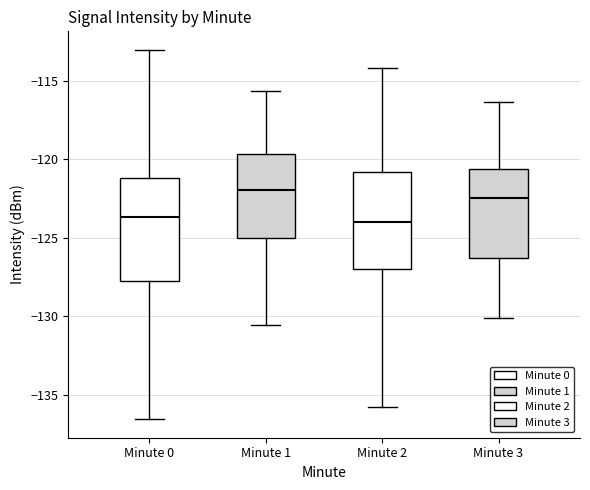

Which box's median line is the highest?

Minute 1